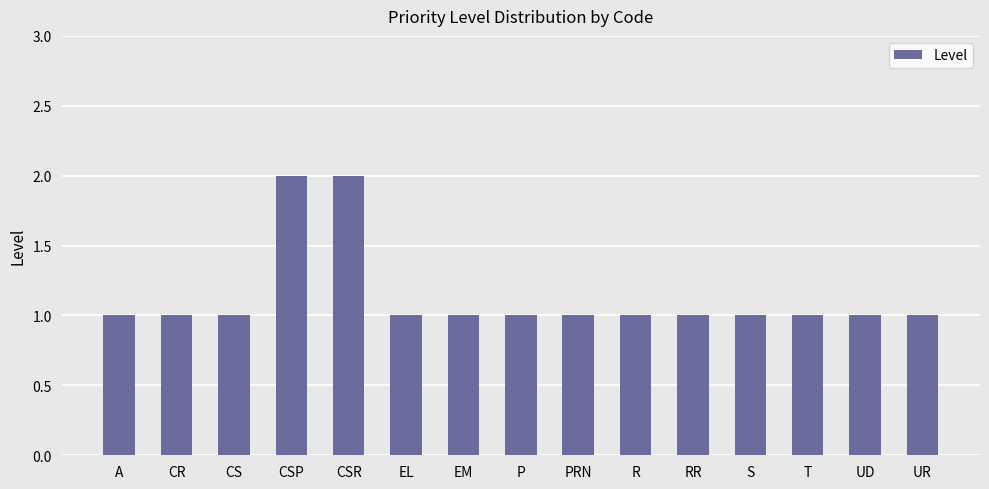

What is the maximum value shown in the chart?

2